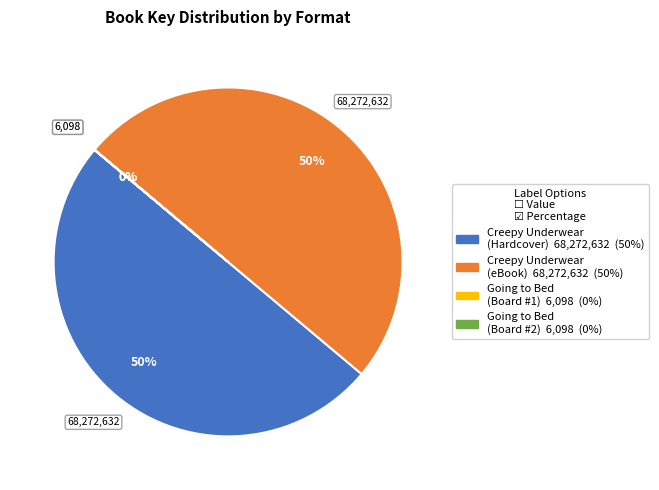

To the nearest percent, what is the difference between the largest and smallest slice percentages?

50%